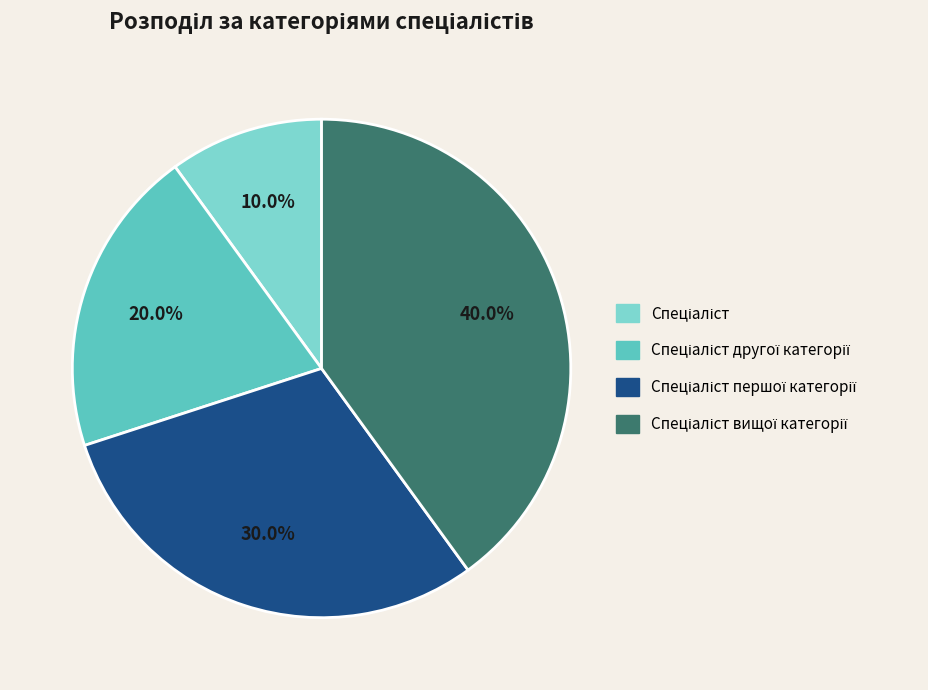

Does any single category account for the majority?

No